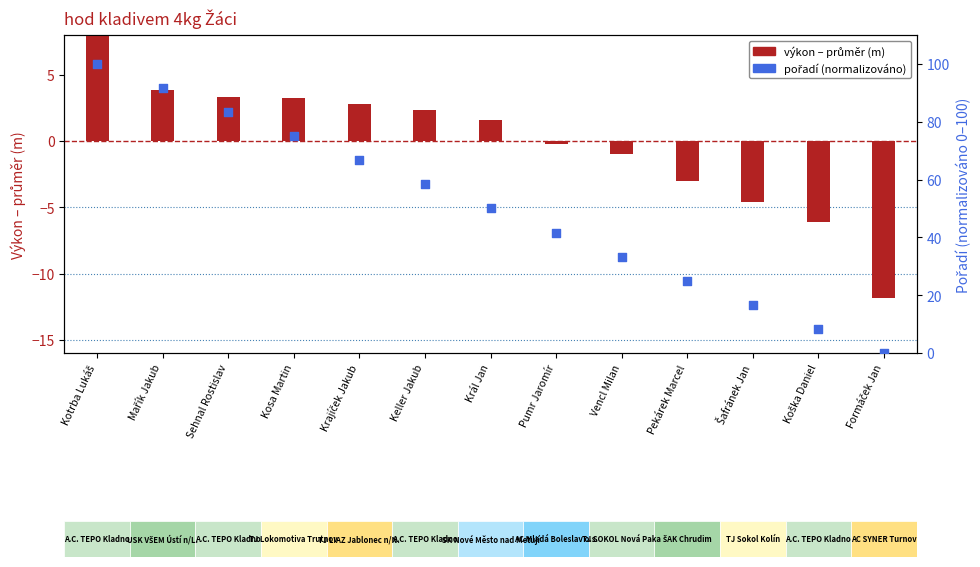

At how many categories does at least one series exceed -1?

13